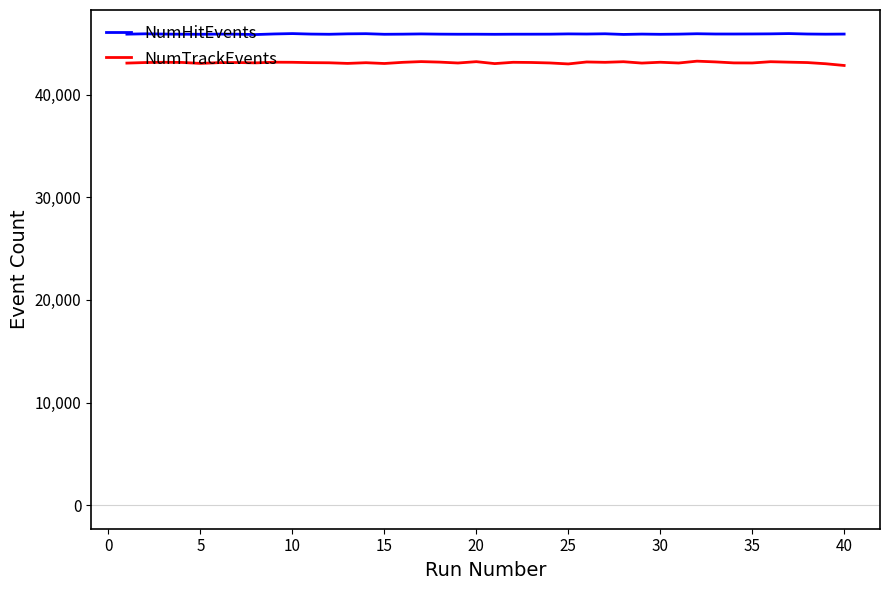

What is the maximum value shown in the chart?

45961